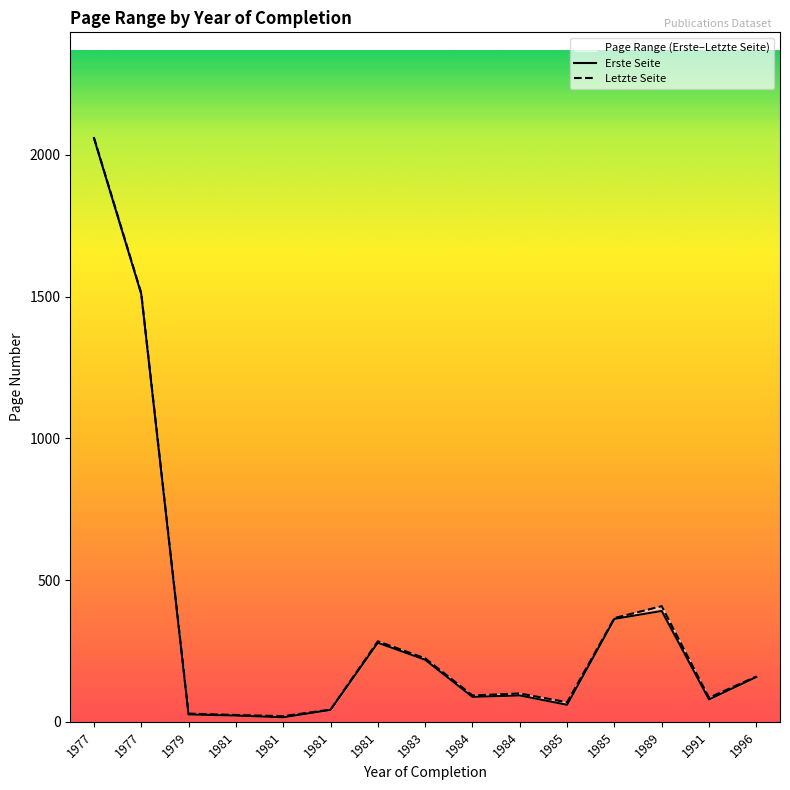

How many interior local peaks does the Letzte Seite series have?

3